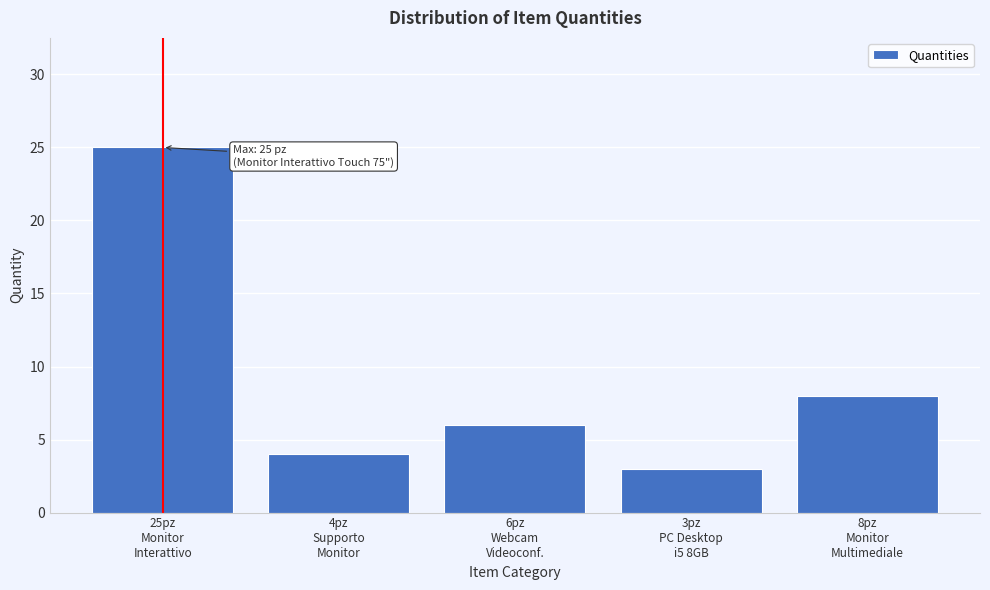

Reading left to right, what are all the values shown in this chart?

25	4	6	3	8